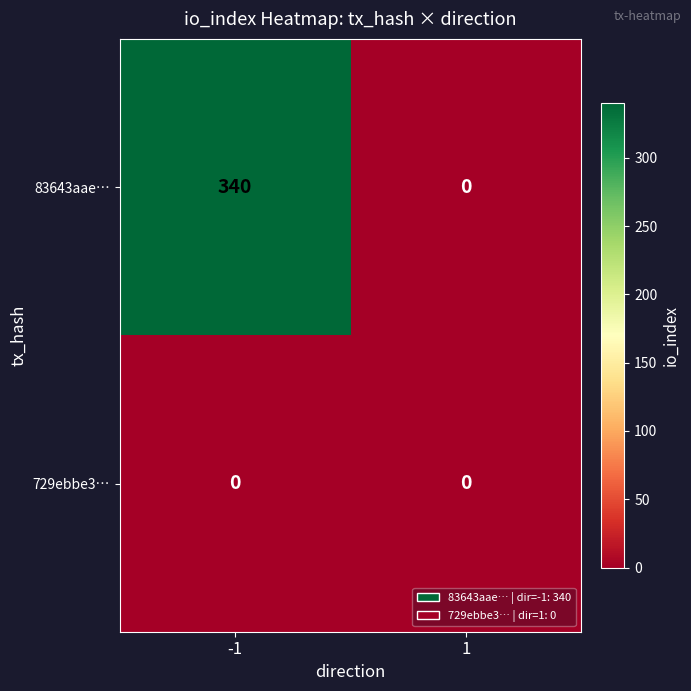

Count the number of categories in the chart.

2